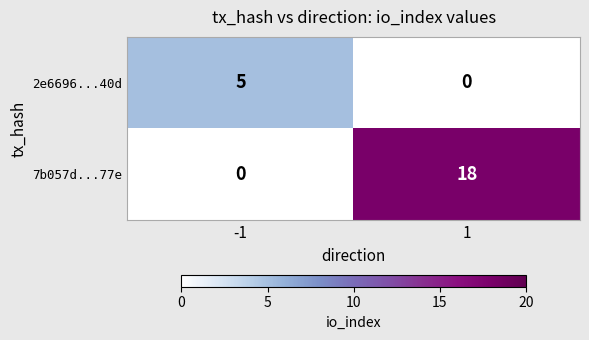

Between -1 and 1, which series saw the biggest shift?

7b057d...77e